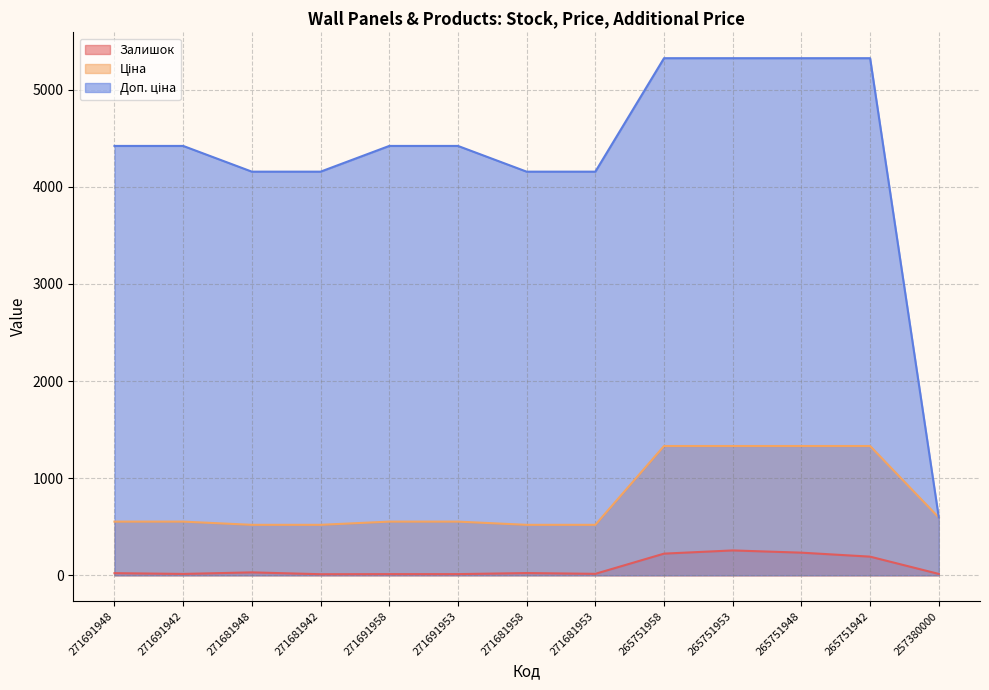

What is the minimum value shown in the chart?

11.0